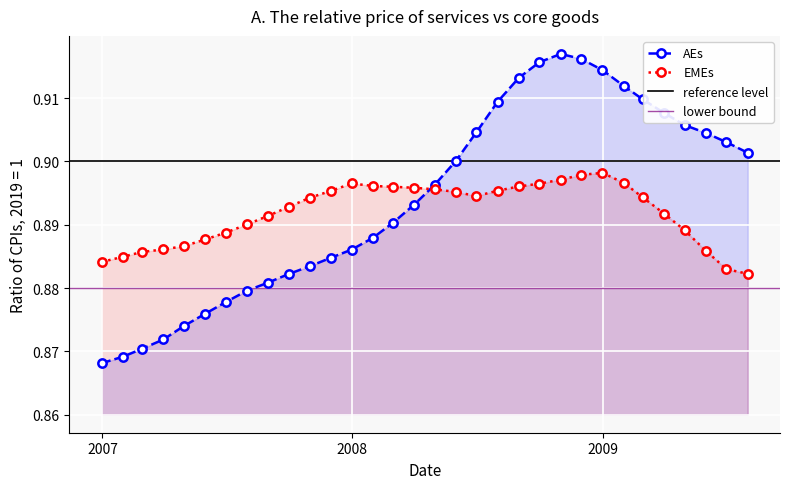

What is the maximum value shown in the chart?

0.9